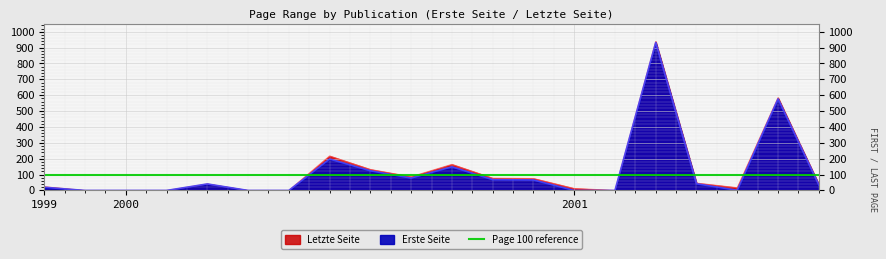

What is the difference between the maximum and minimum values in the Erste Seite series?

932